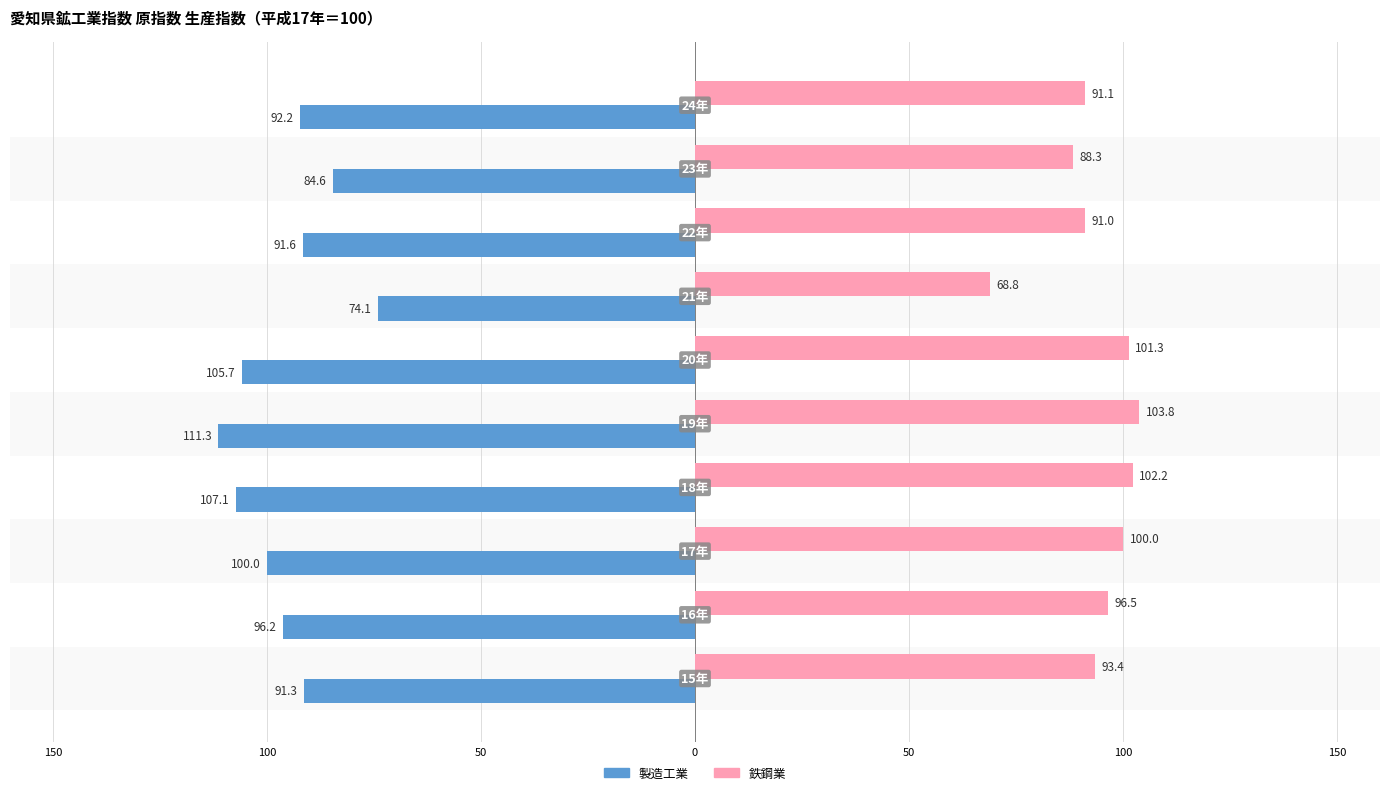

What are all the series names shown in the legend?

製造工業, 鉄鋼業